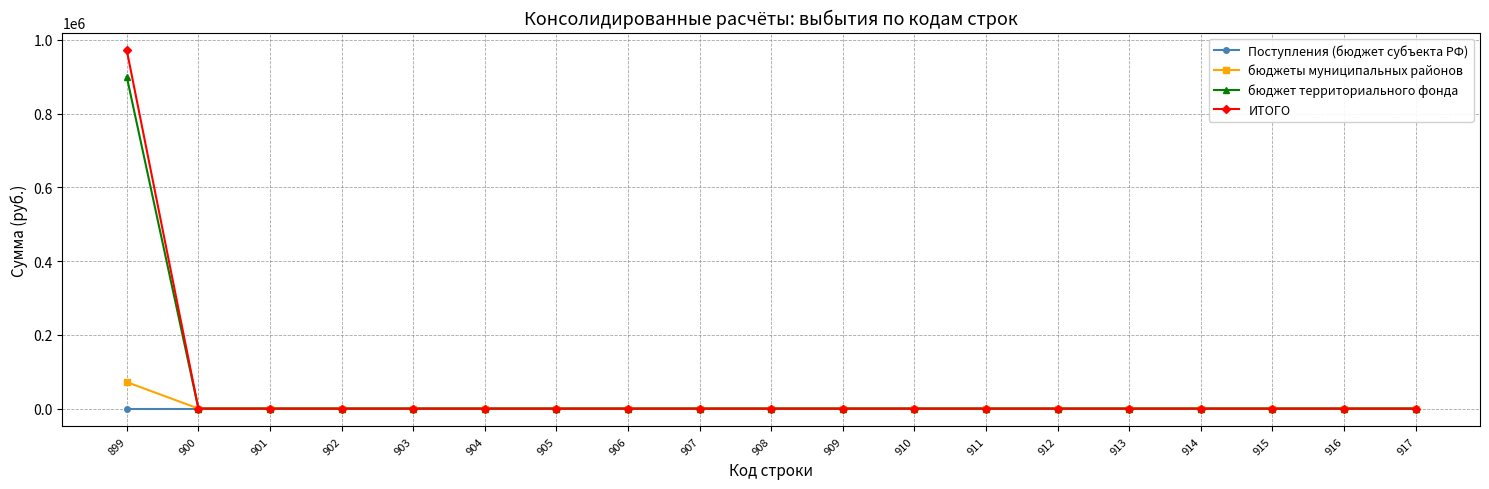

True or false: бюджет территориального фонда has a value of -329932.5 at 906.

False